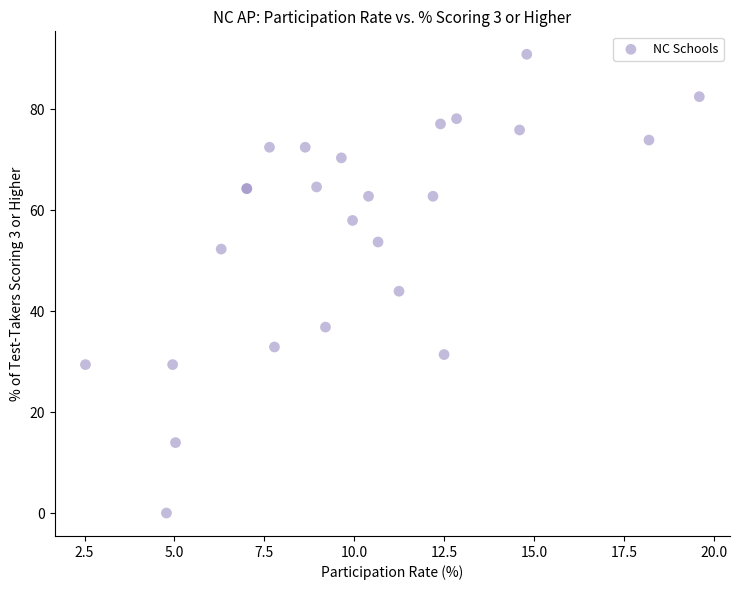

What Y value in the scatter plot is closest to 45?

43.9